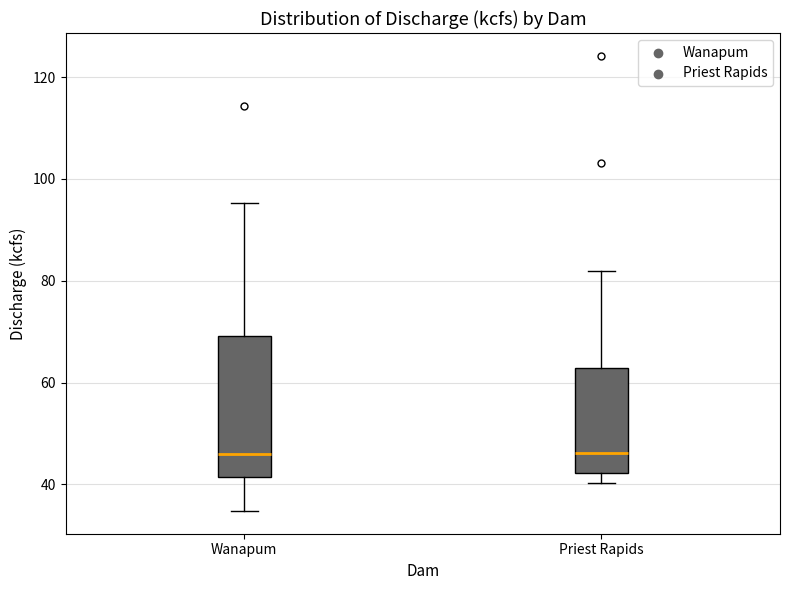

Where is the lower edge of the box for Wanapum on the y-axis? The values are not printed on the chart, so give them approximately, as read against the axis.

42